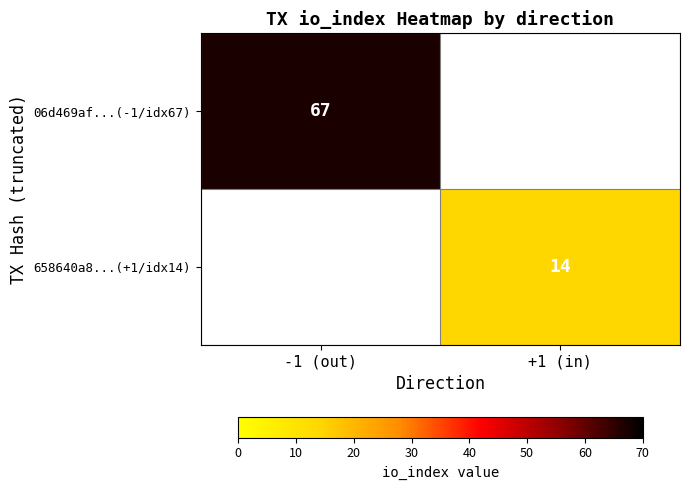

Which category has the lowest value across all series?

+1 (in)